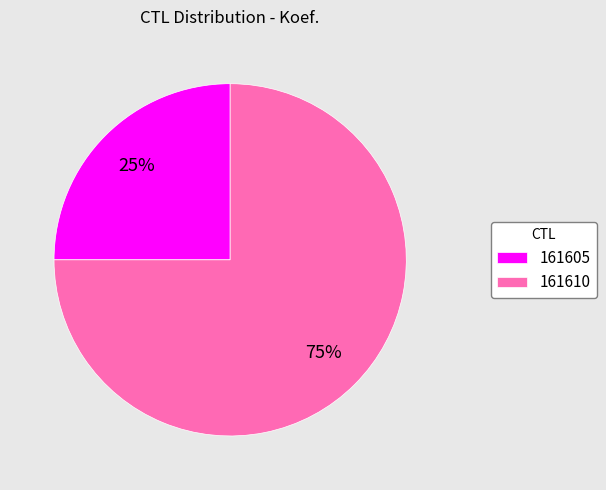

Is 161610 the majority of the pie?

Yes